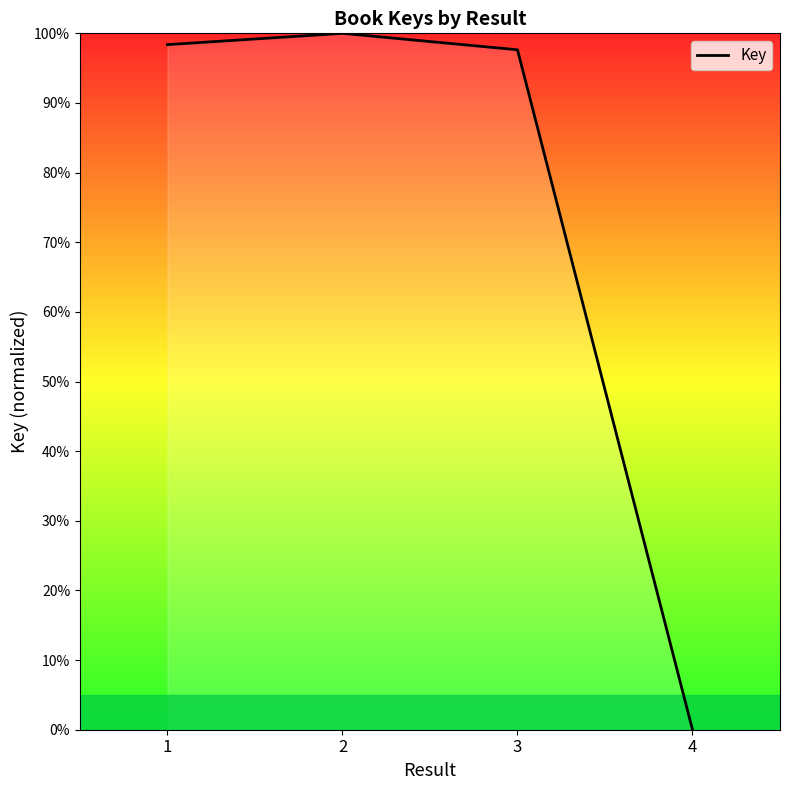

At which category does the data reach its first local peak?

2